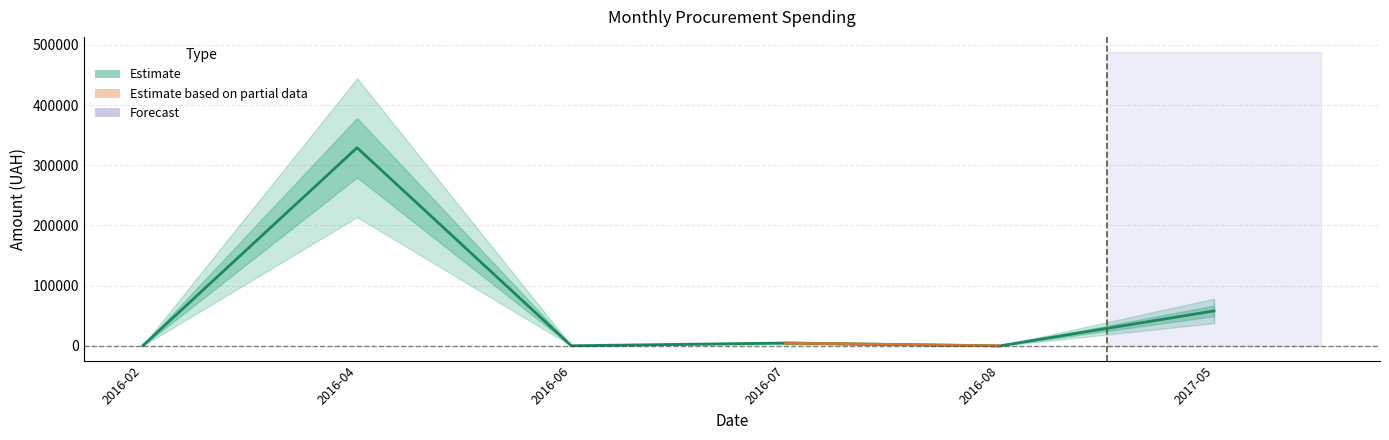

Rank the categories by value from highest to lowest.

2016-04, 2017-05, 2016-07, 2016-02, 2016-06, 2016-08